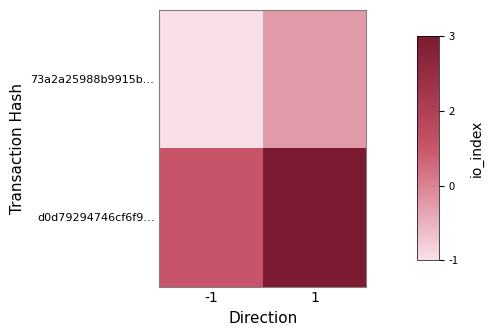

List the series in order of their overall mean, lowest first.

73a2a25988b9915b…, d0d79294746cf6f9…